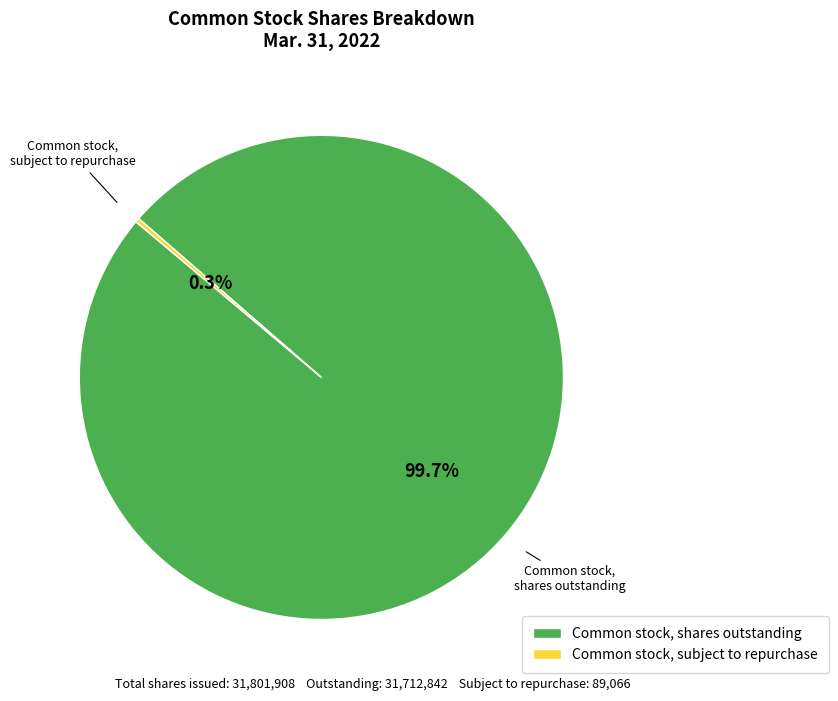

What is the largest slice in the pie chart?

Common stock, shares outstanding